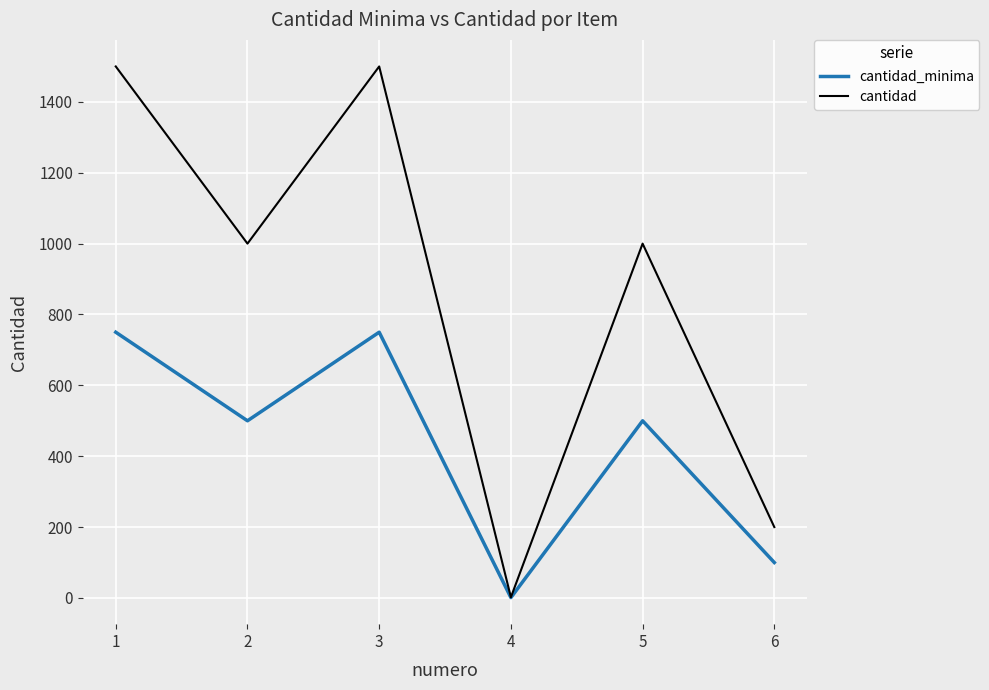

What is the maximum value shown in the chart?

1500